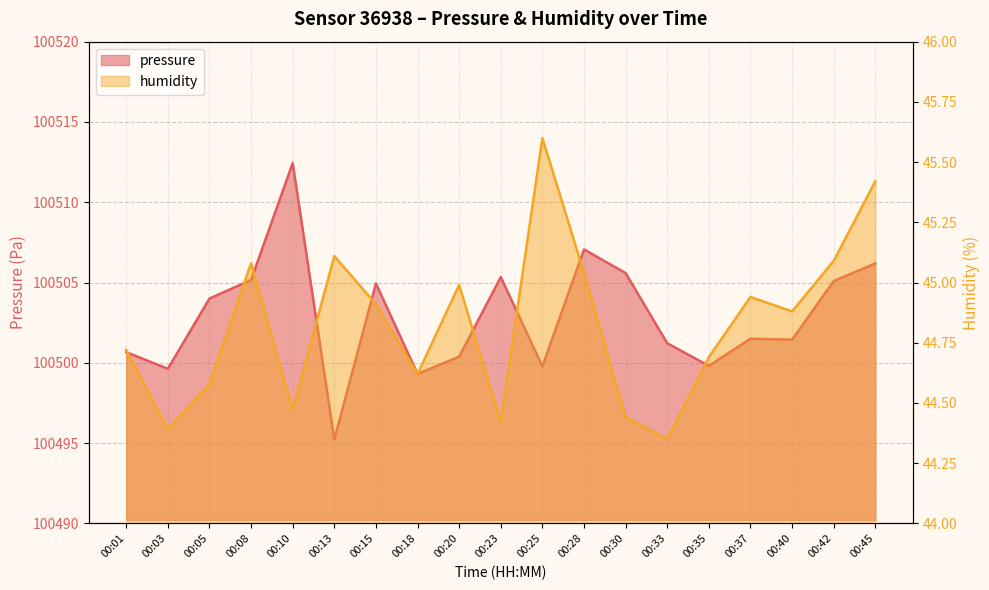

True or false: humidity has a value of 44.9 at 00:40.

True